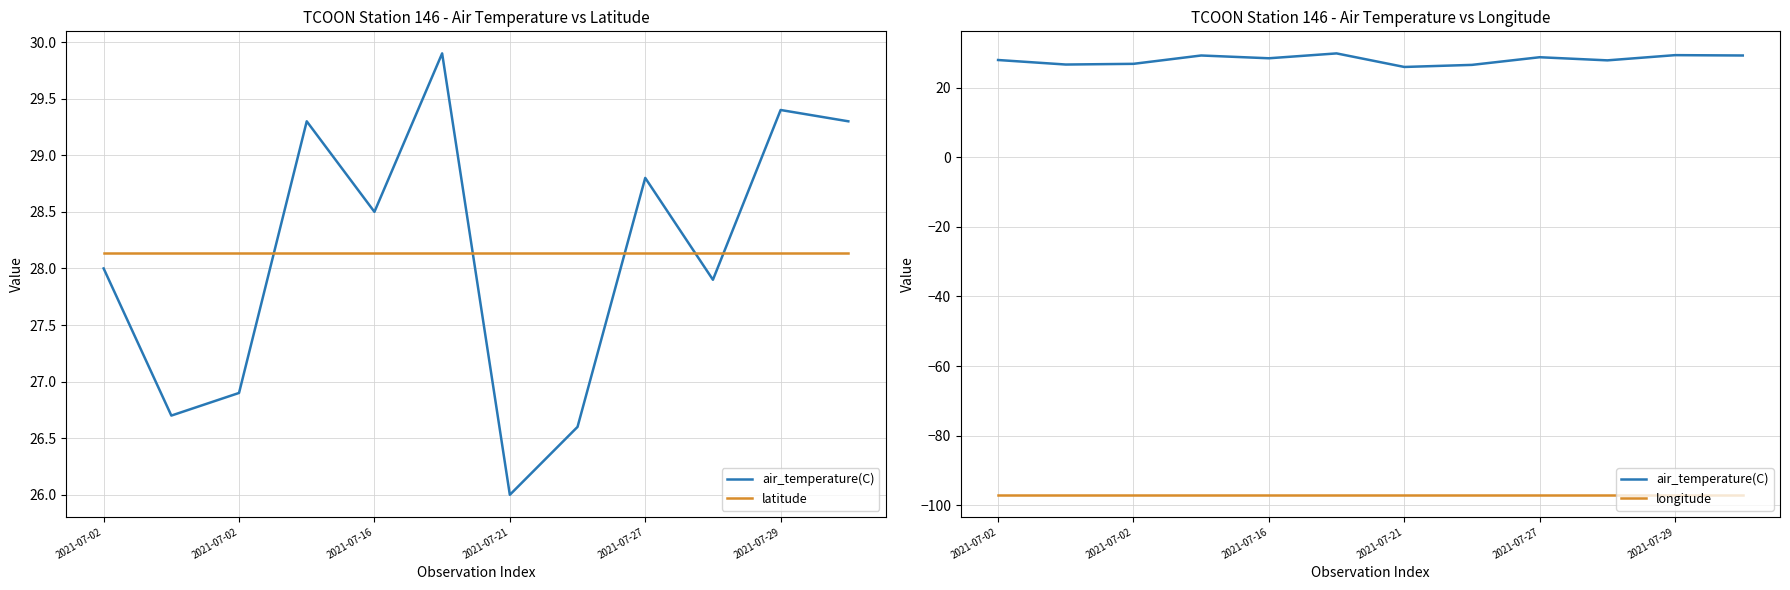

Which series has the largest total across all categories?

latitude